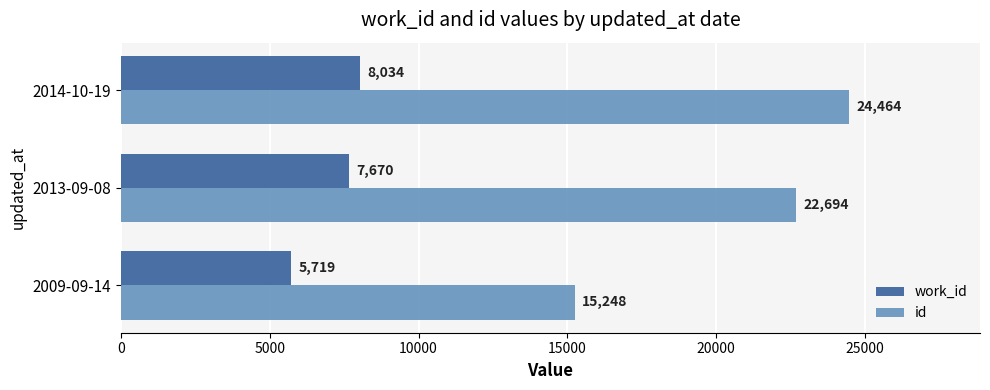

How many distinct data groups are displayed?

2